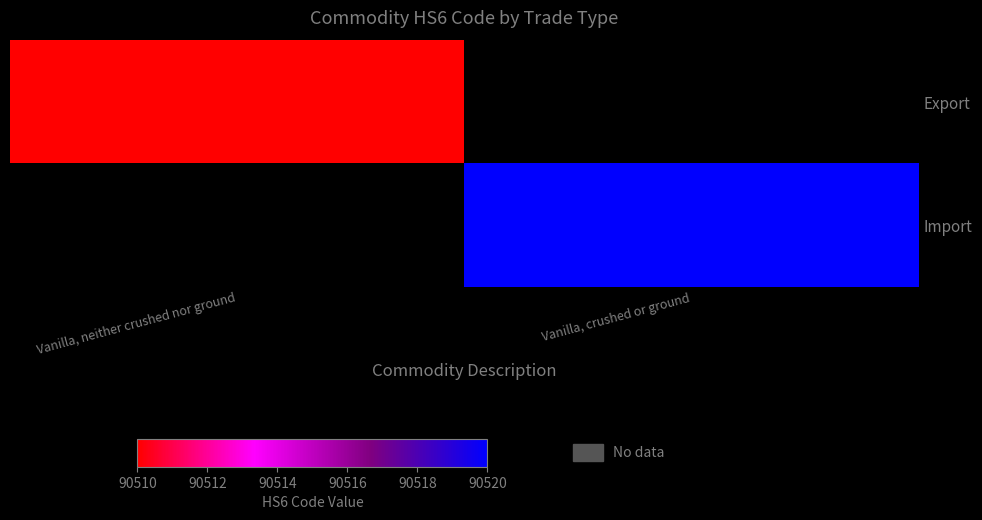

At which category does the chart reach its minimum across all series?

Vanilla, neither crushed nor ground